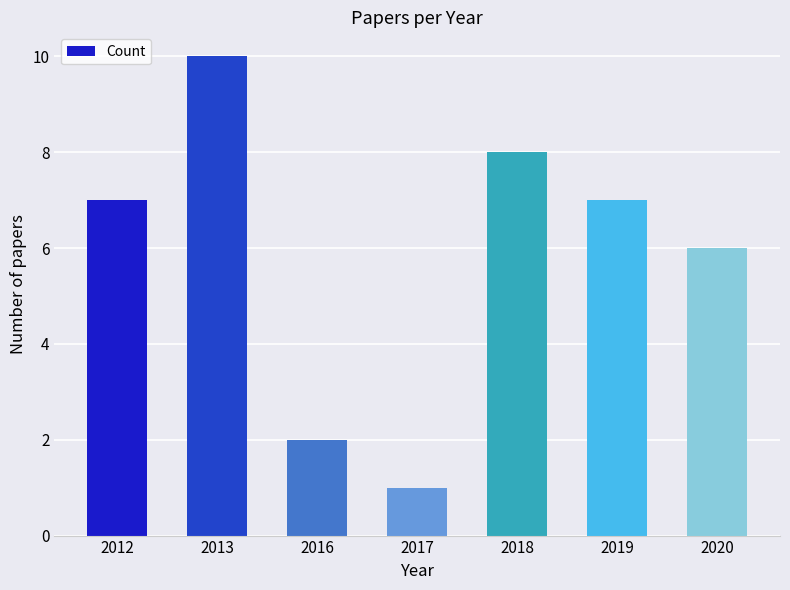

What is the average value?

6